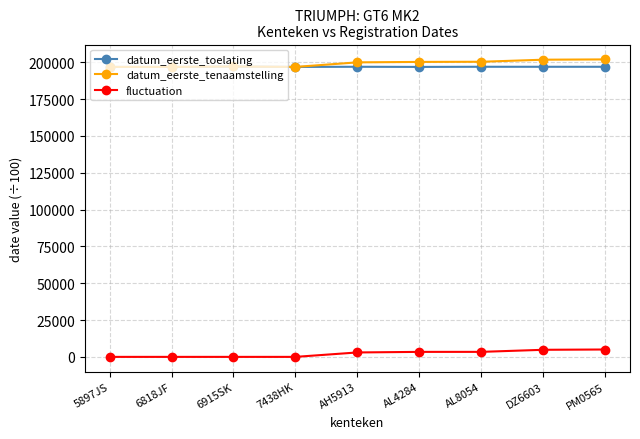

What position from the left is 7438HK?

4